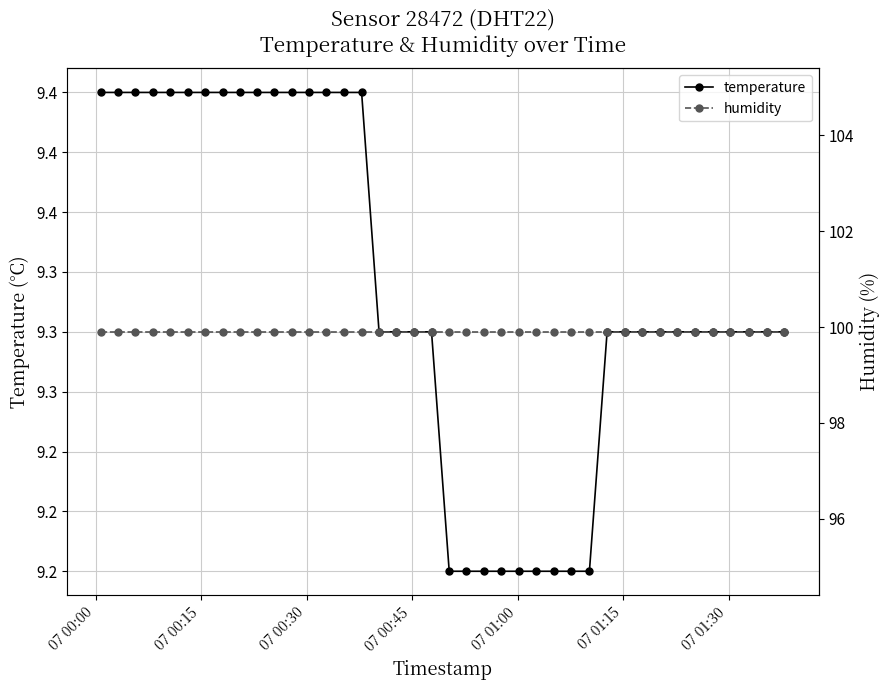

The temperature series shows 2.6 at 15. True or false?

False